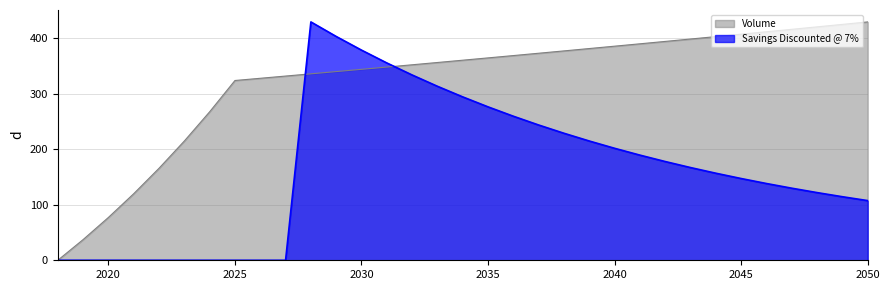

What value does the Savings Discounted @ 7% series have at 2038?

229.0